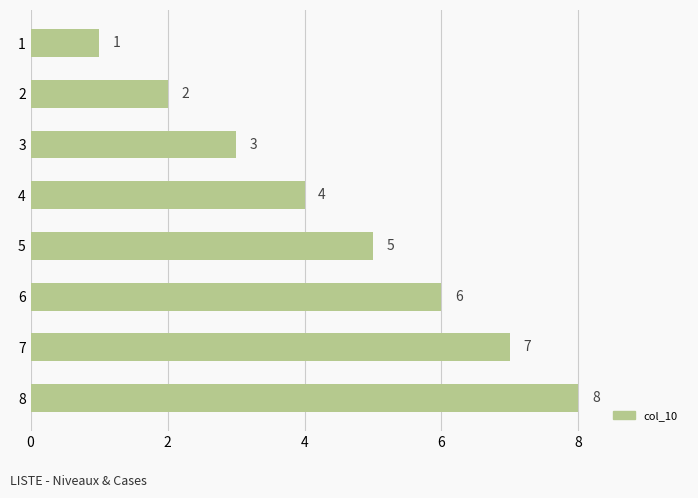

Count the number of data series in this chart.

1